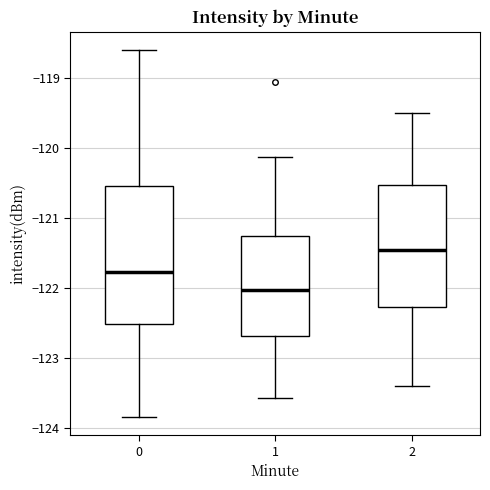

Which box is the tallest, from its lower edge to its upper edge?

0